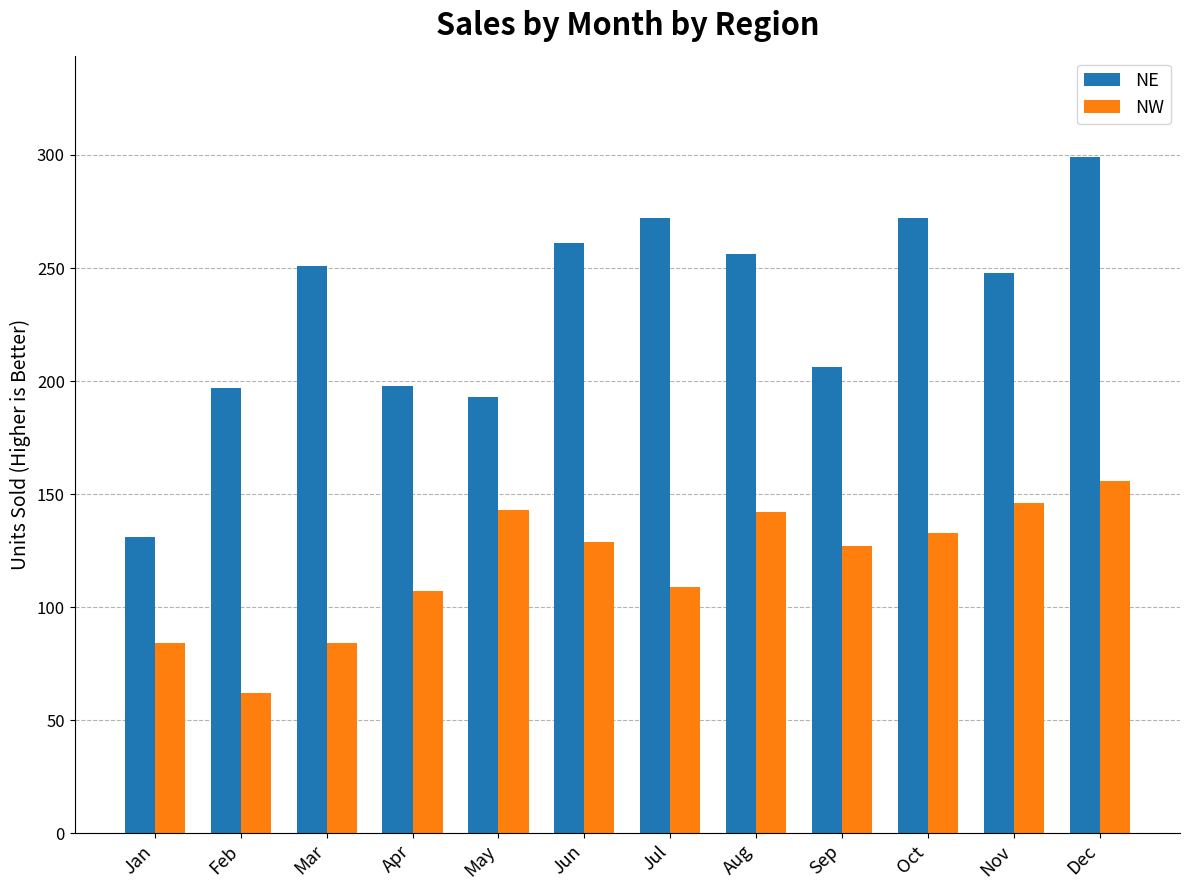

At Mar, list the series in order from smallest to largest.

NW, NE